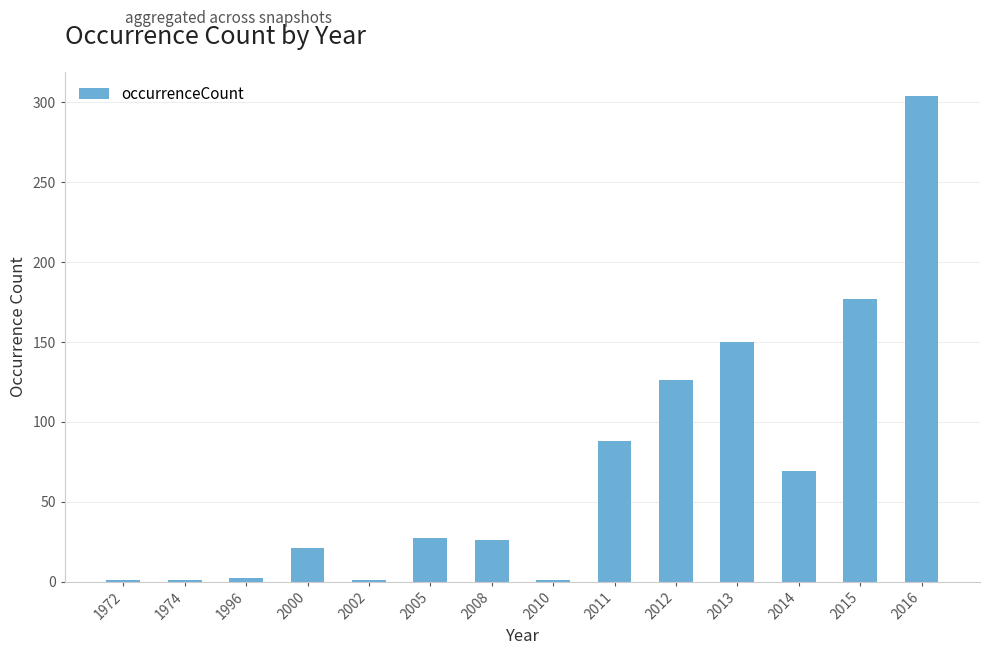

What is the greatest value displayed?

304